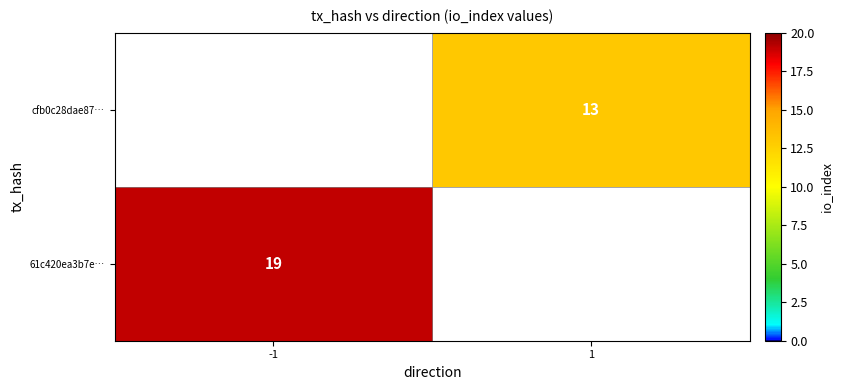

Is it true that cfb0c28dae87… equals 19 at 1?

False